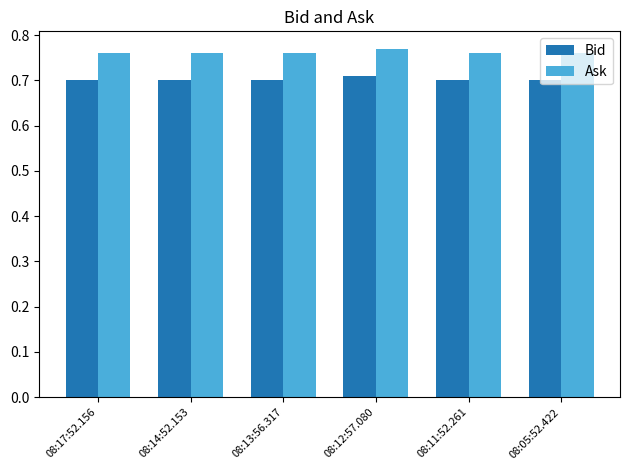

What is the sum of the Ask values at 08:11:52.261 and 08:12:57.080?

1.5